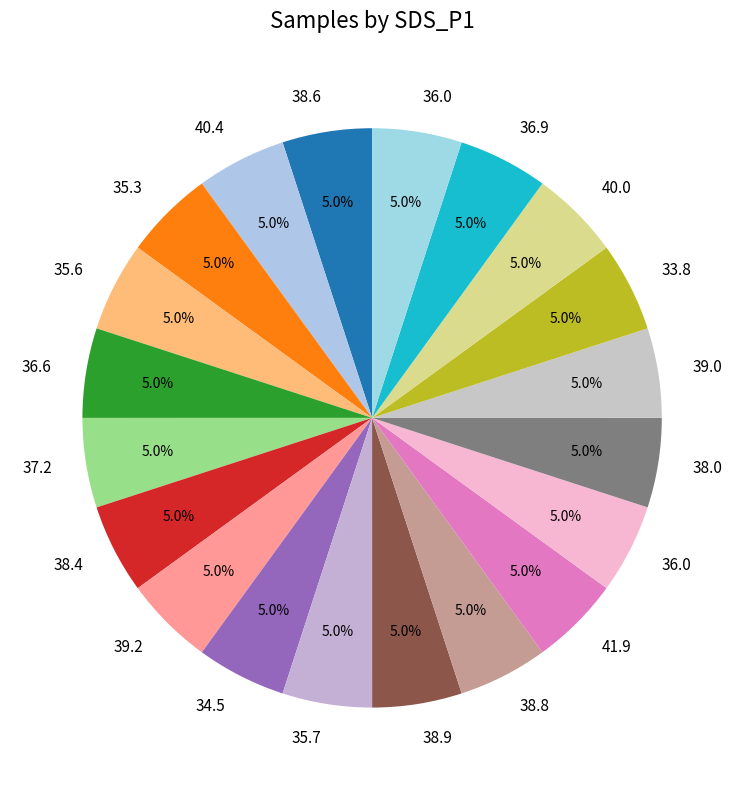

Count the number of slices in the pie.

20